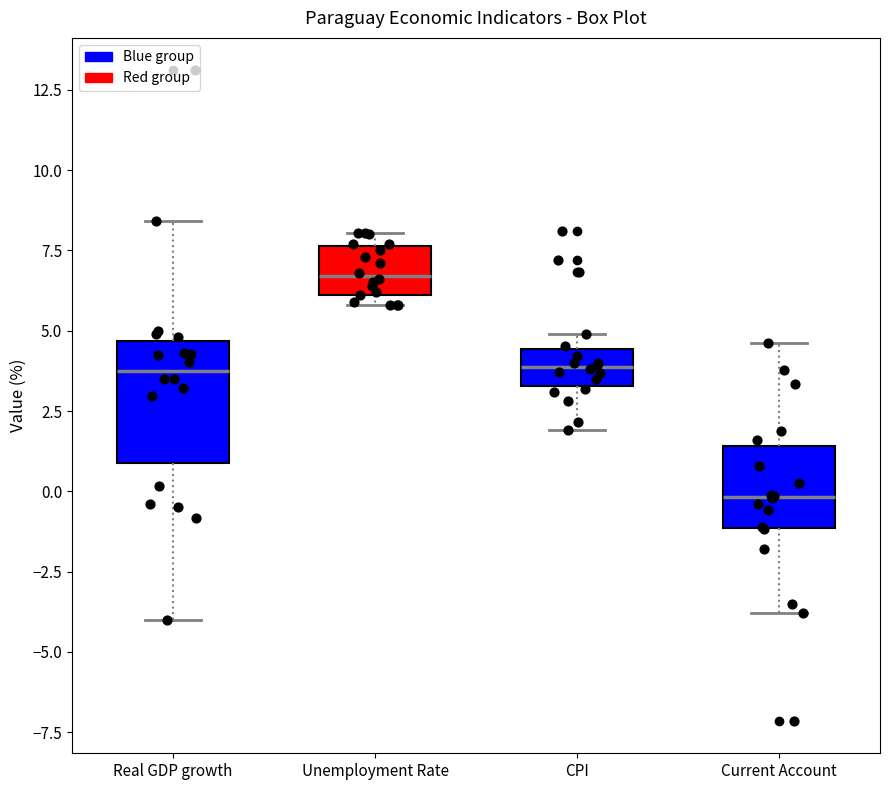

Where does the median line of the box for Unemployment Rate sit on the y-axis? The values are not printed on the chart, so give them approximately, as read against the axis.

6.5